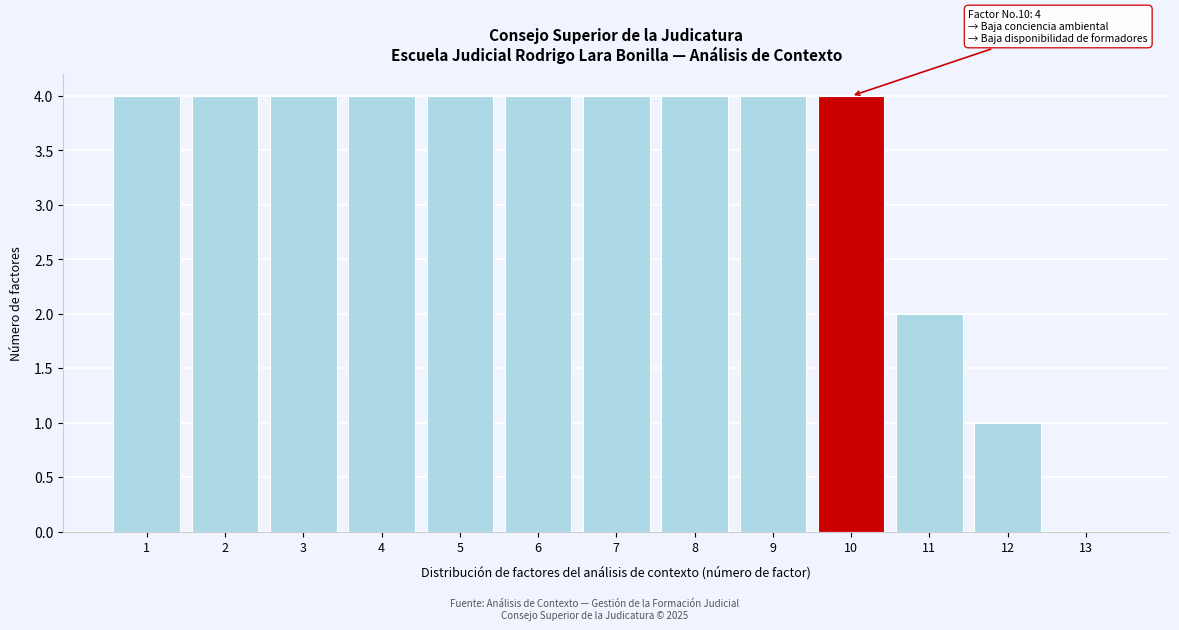

Reading left to right, extract all data points from this chart.

1=4	2=4	3=4	4=4	5=4	6=4	7=4	8=4	9=4	10=4	11=2	12=1	13=0